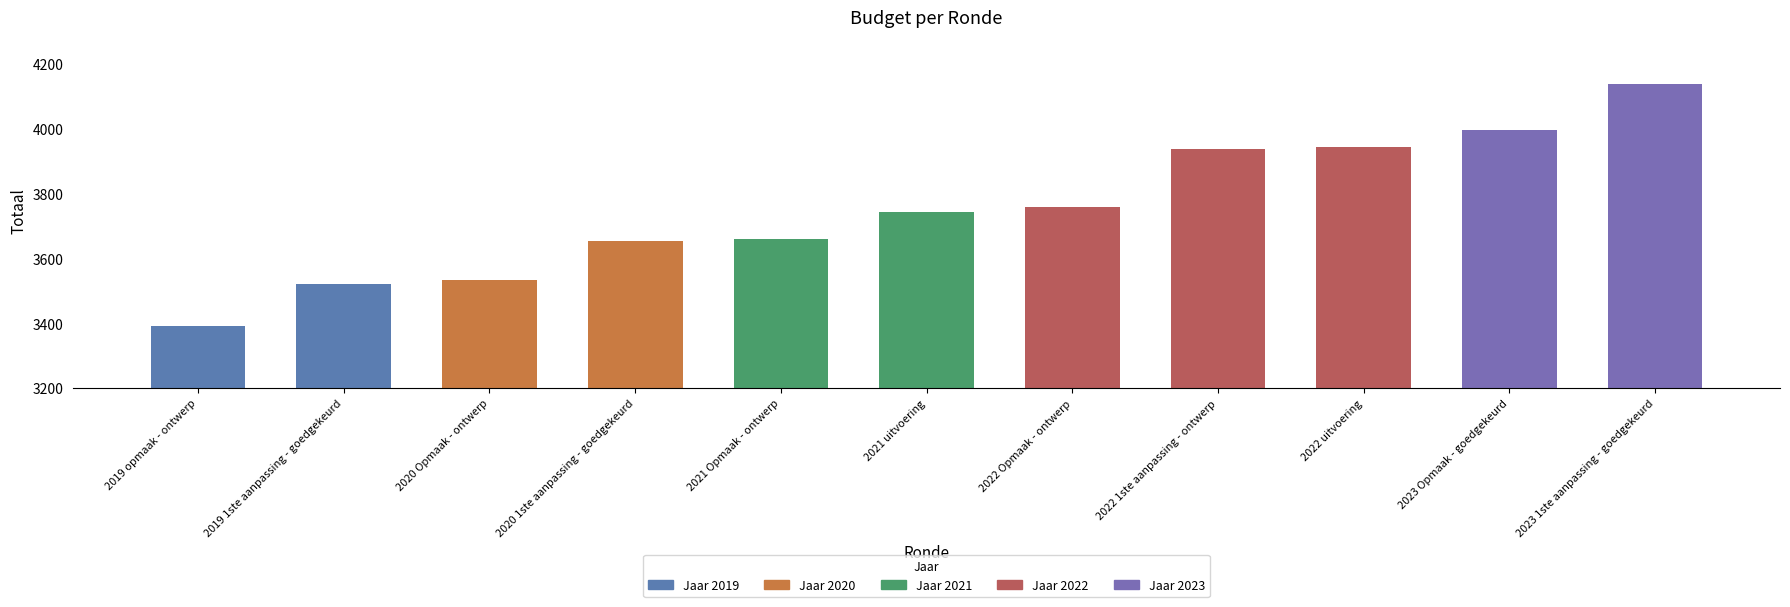

Approximately how many times larger is the value at 2021 uitvoering compared to 2020 Opmaak - ontwerp?

1.1